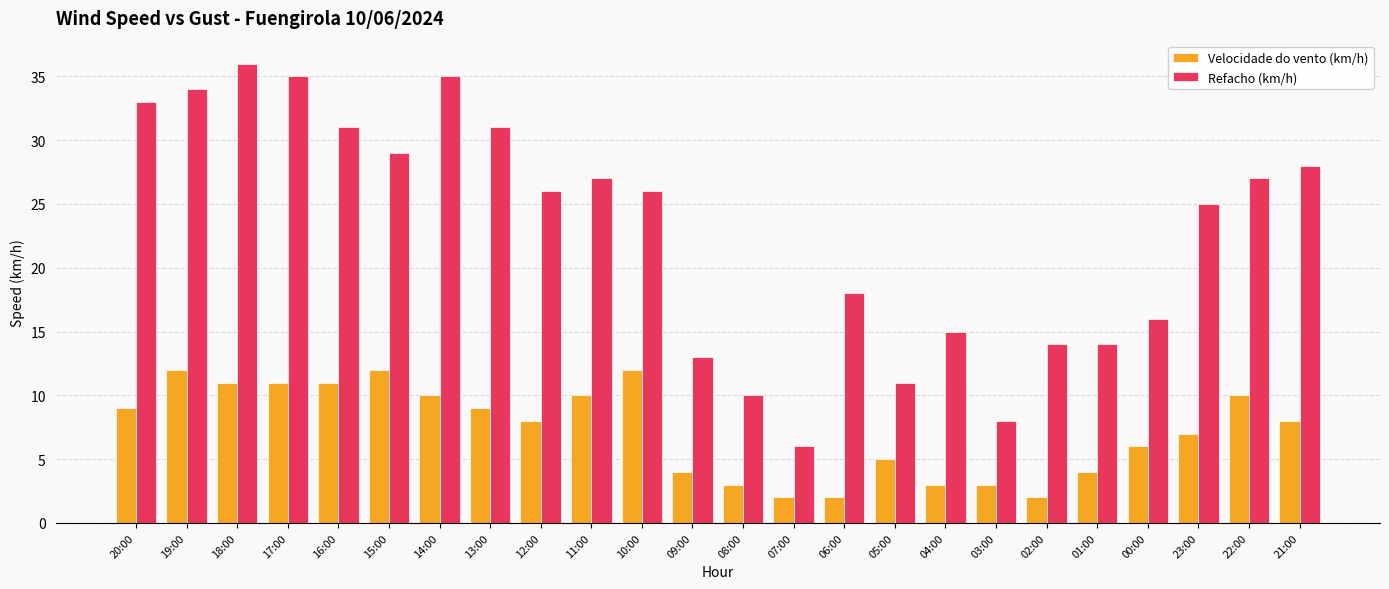

Which series has the widest spread of values?

Refacho (km/h)